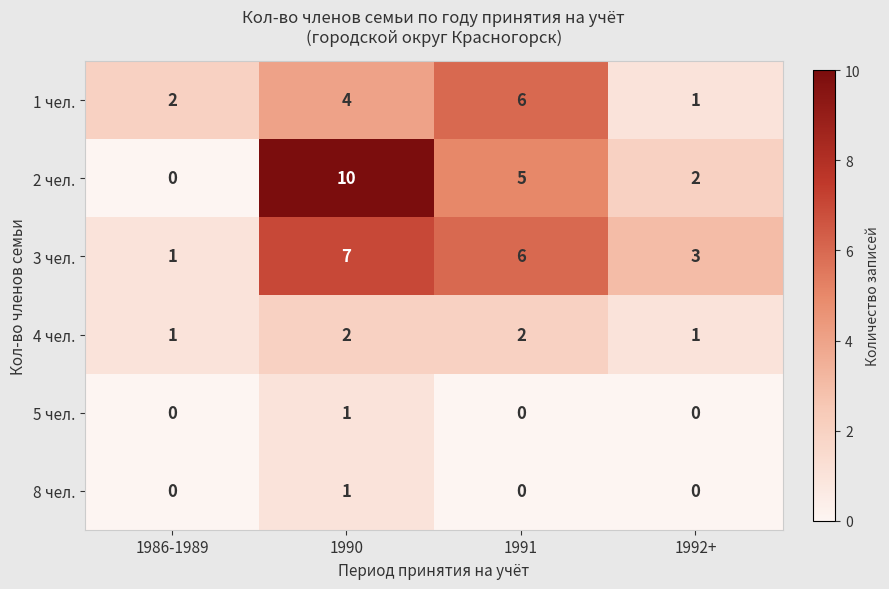

What is the sum of all 1 чел. values?

13